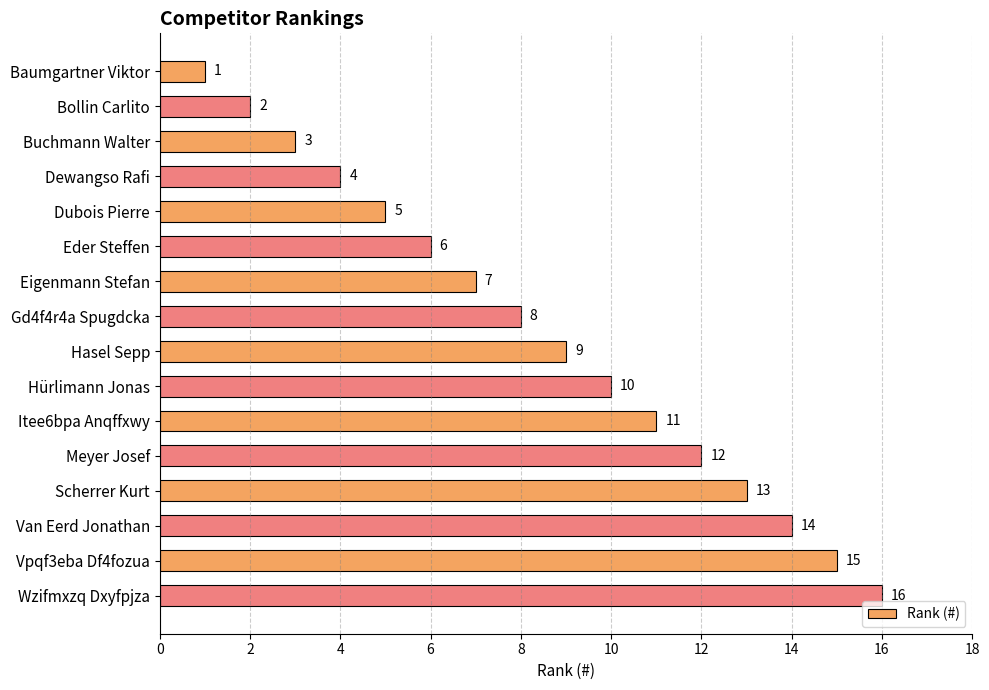

What is the change in value from Baumgartner Viktor to Hasel Sepp?

+8